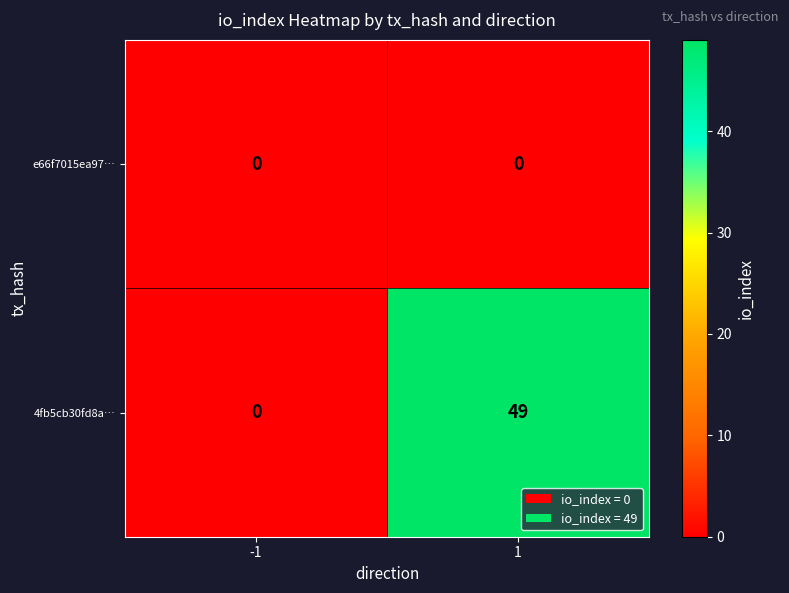

The e66f7015ea97… series shows 0 at 1. True or false?

True